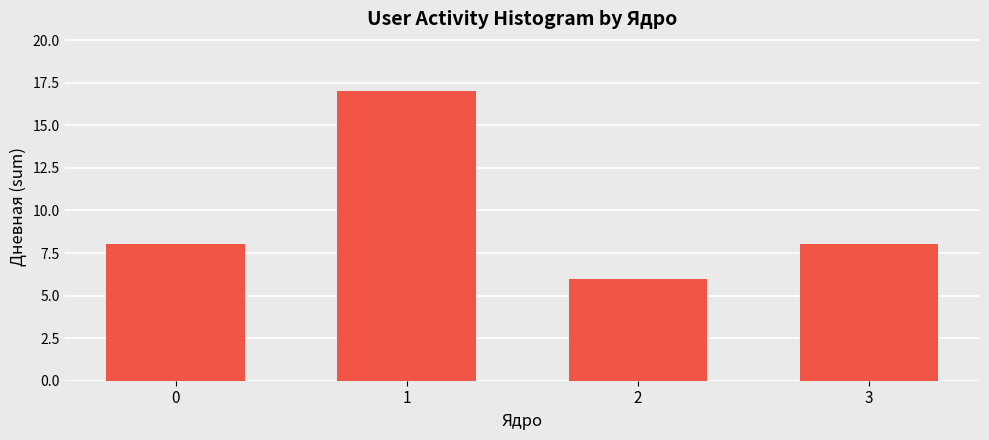

What is the change in value from 1 to 3?

-9